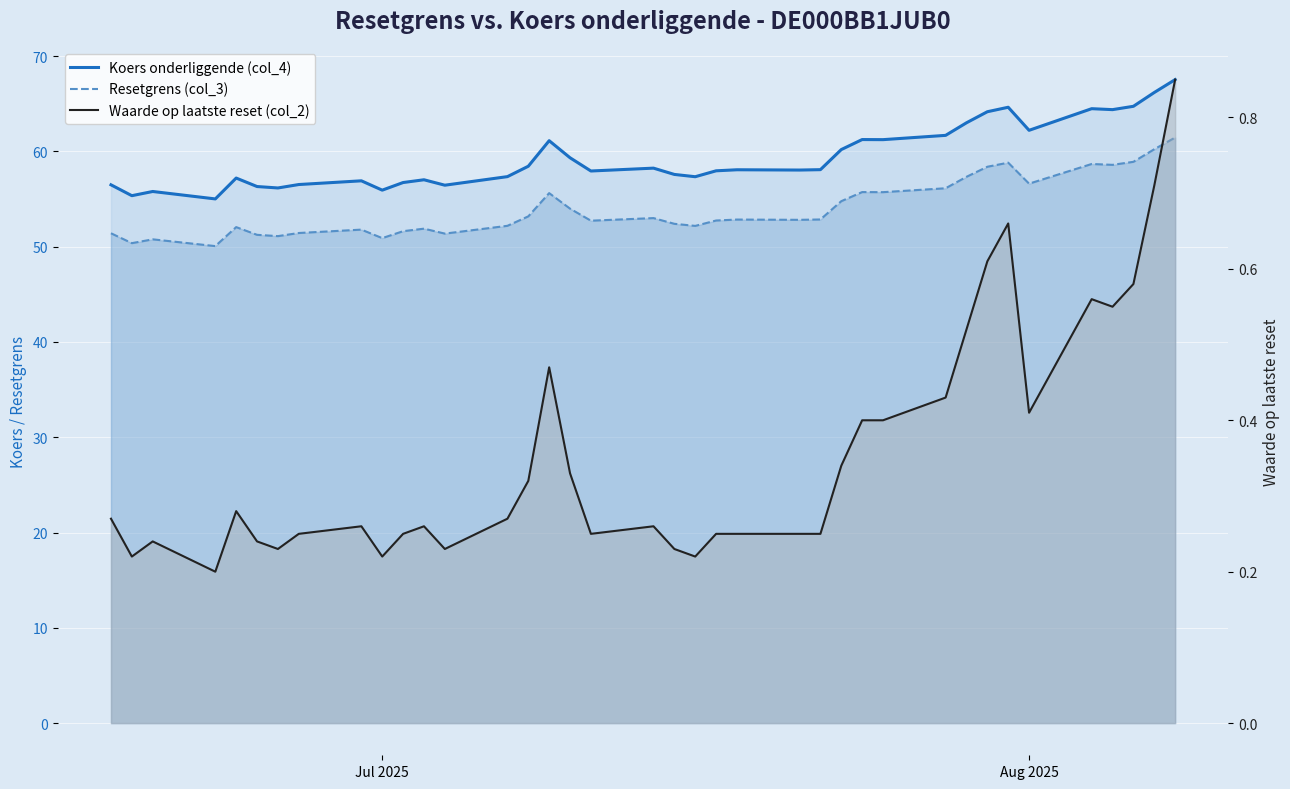

Does the chart display data point markers on the line(s)?

No